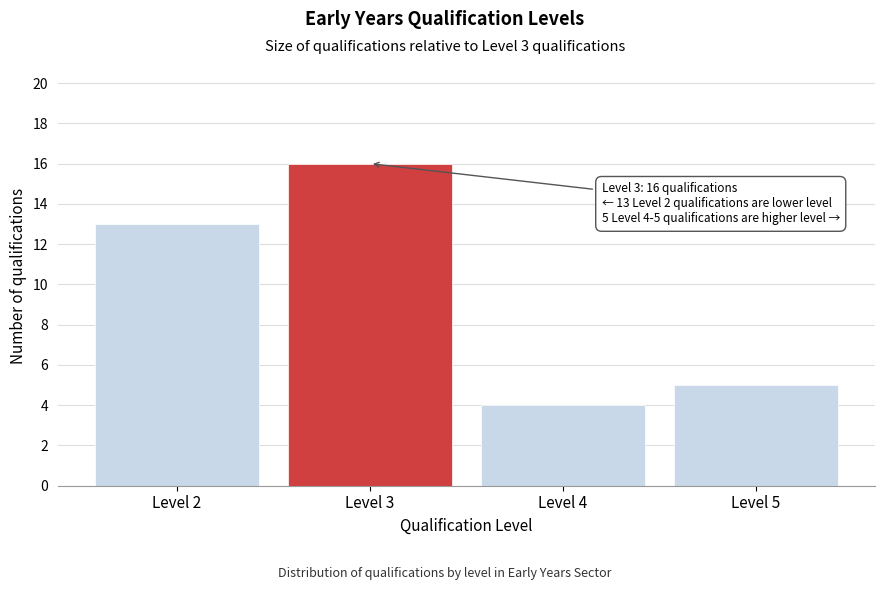

Reading left to right, extract all data points from this chart.

Level 2=13	Level 3=16	Level 4=4	Level 5=5